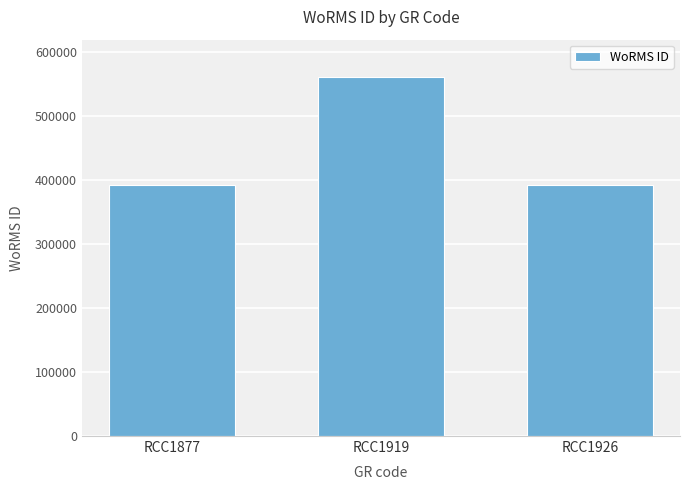

Between RCC1919 and RCC1877, which is larger?

RCC1919